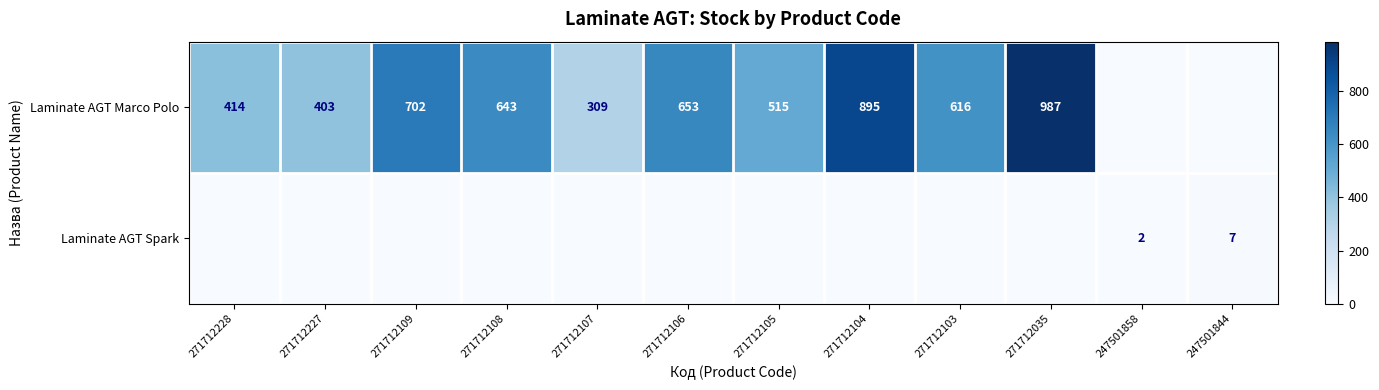

At which category is the sum across all series the highest?

271712035